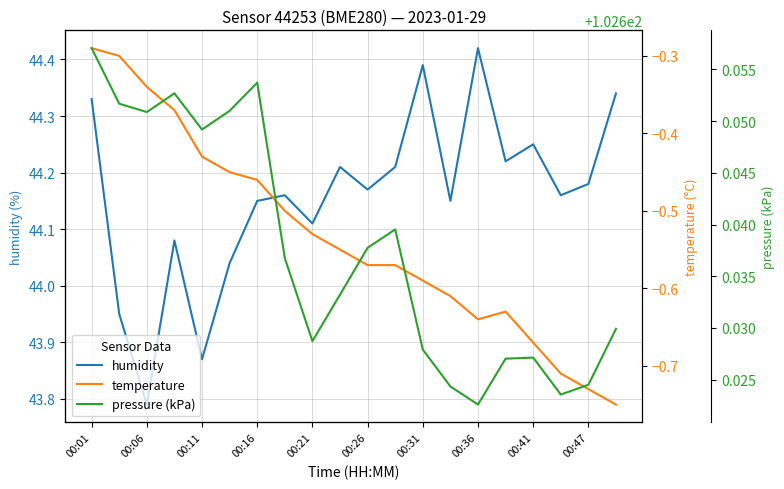

At which label does humidity reach its minimum?

00:06